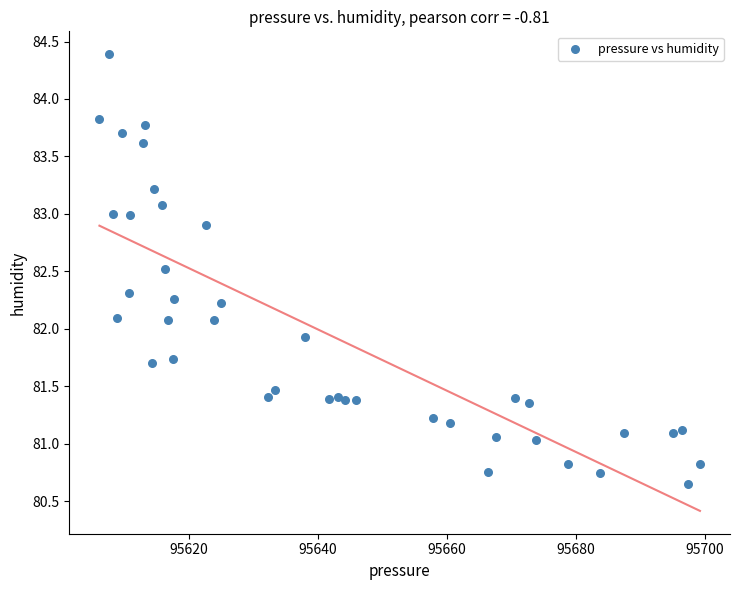

What is the range of Y values (max minus min)?

3.7